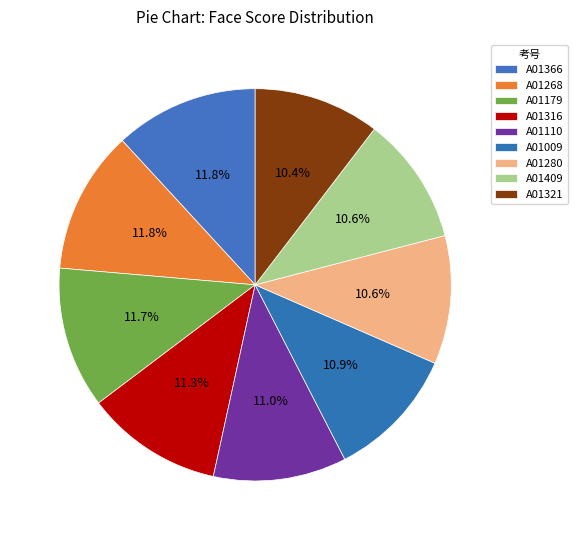

Count the number of slices in the pie.

9